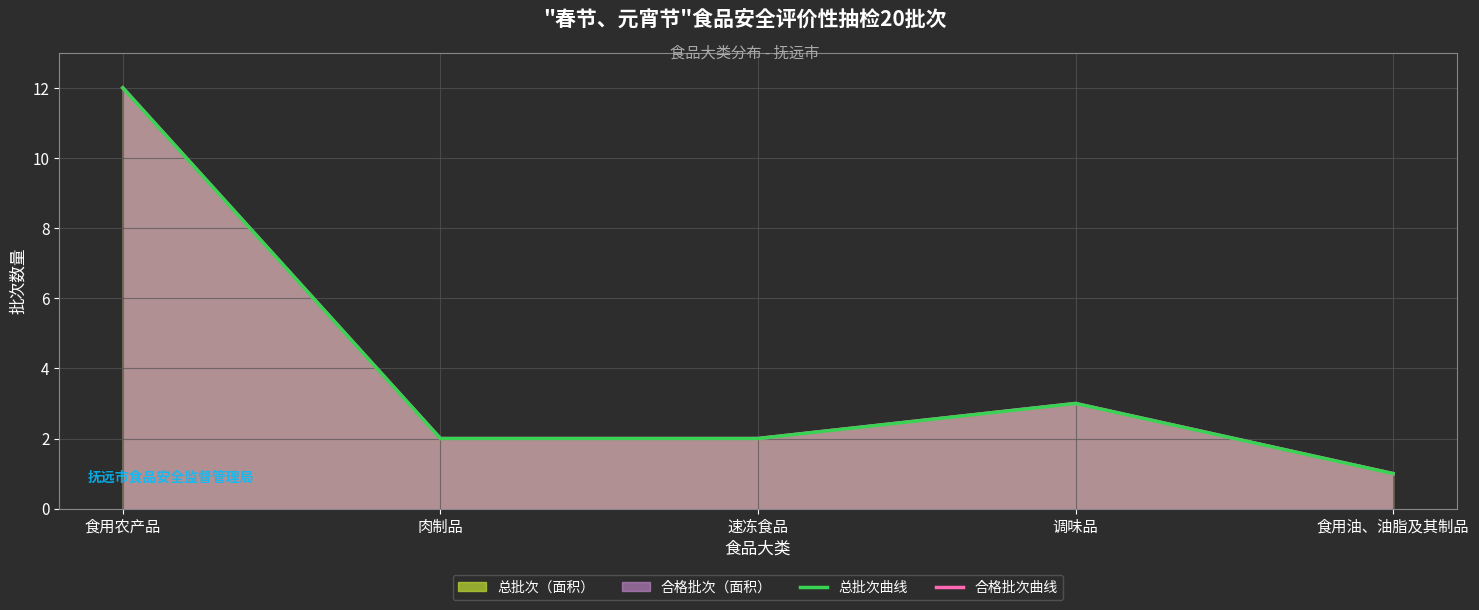

What is the highest value of the 合格批次曲线 series?

12